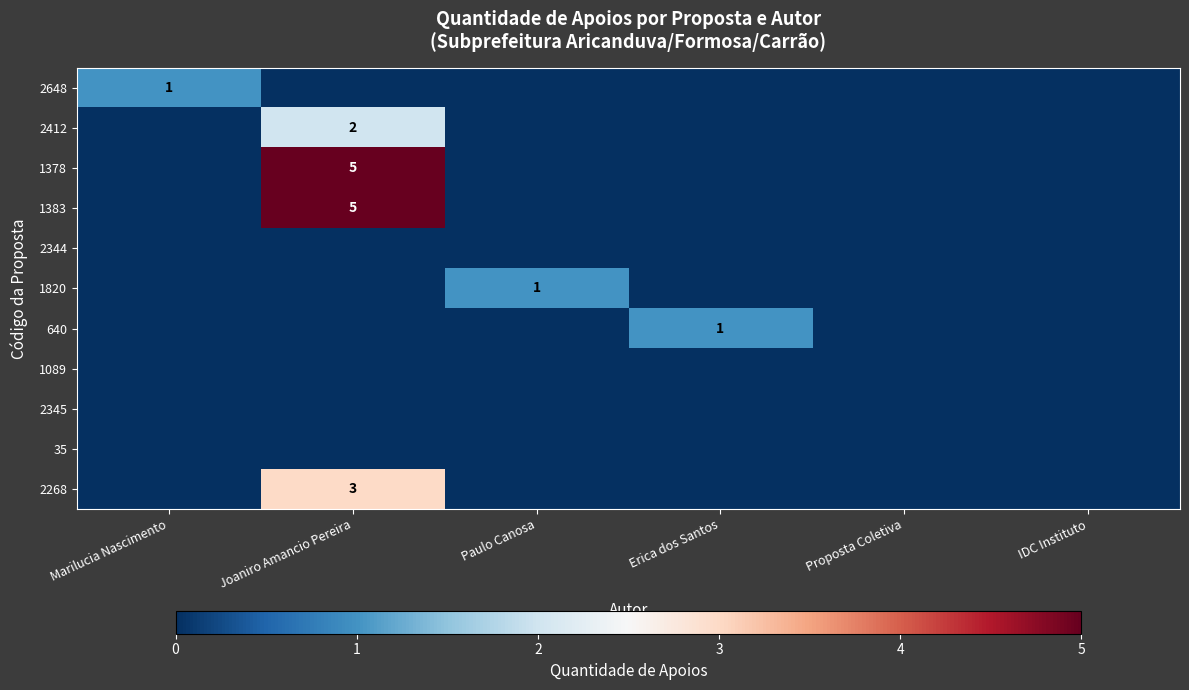

Which label corresponds to the largest value in the chart?

Joaniro Amancio Pereira